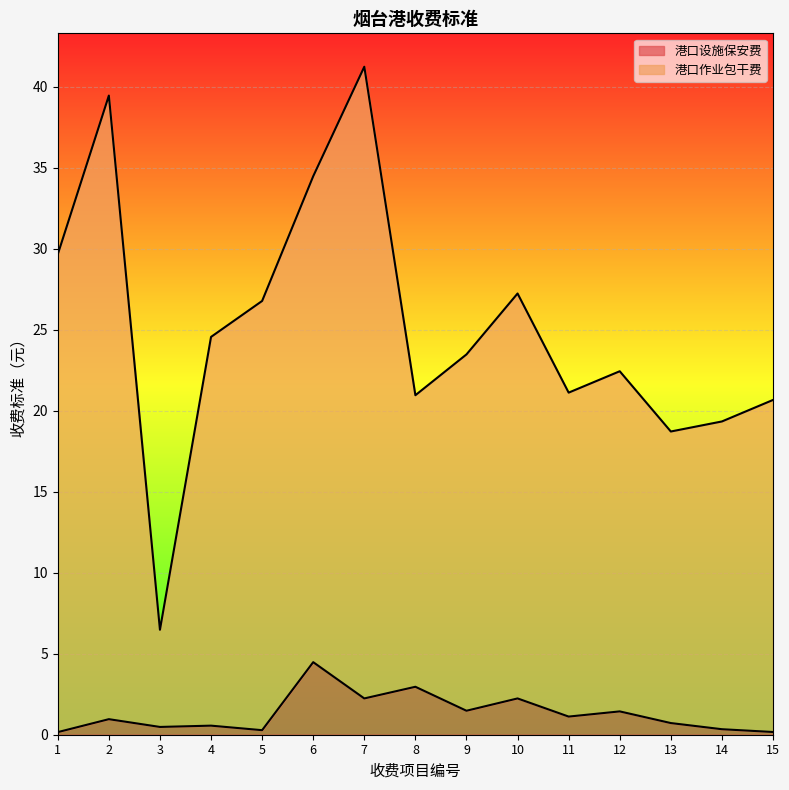

Reading right to left, transcribe all the data shown in this chart.

港口设施保安费: 0.2	0.3	0.7	1.4	1.1	2.2	1.5	3.0	2.2	4.5	0.3	0.6	0.5	1.0	0.2
港口作业包干费: 20.7	19.3	18.7	22.4	21.1	27.2	23.5	21.0	41.2	34.5	26.8	24.6	6.5	39.5	29.7